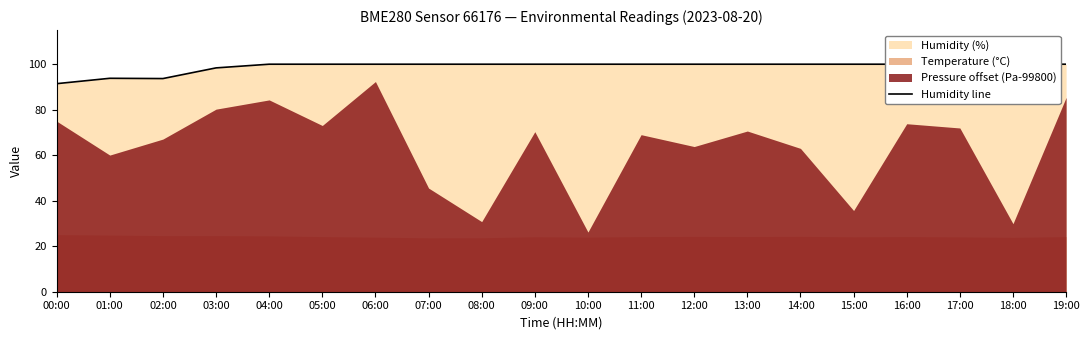

At which category does the chart reach its minimum across all series?

00:00